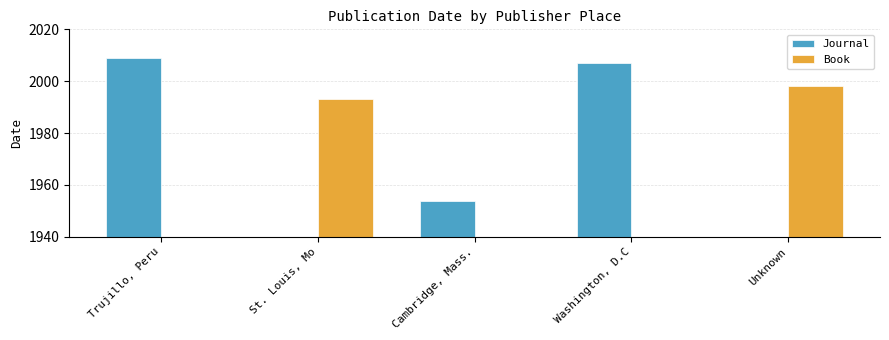

True or false: Journal has a value of 1112 at Cambridge, Mass..

False